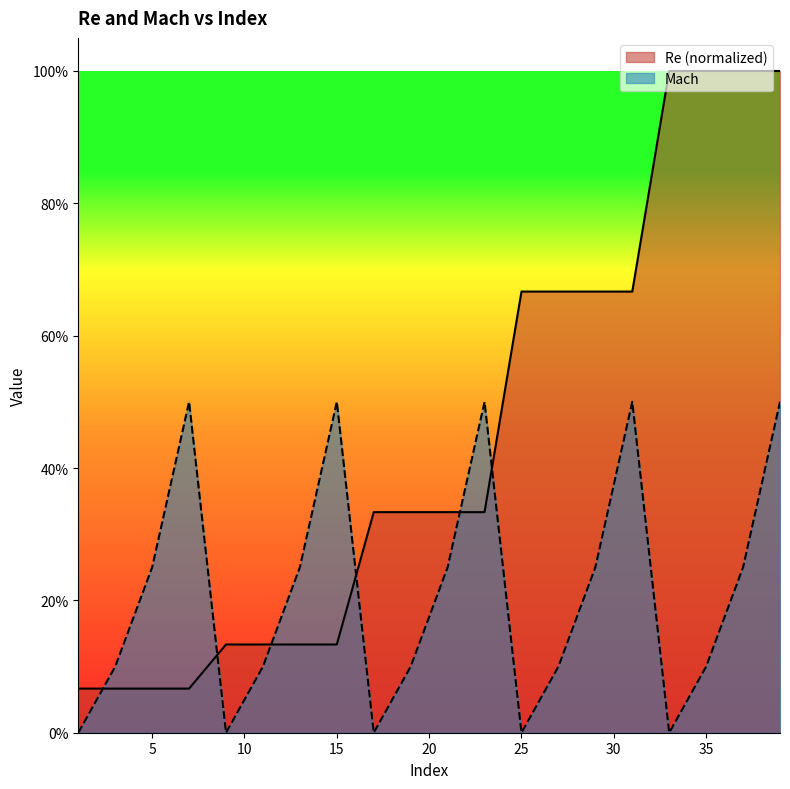

The Mach series shows 0.5 at 15. True or false?

True